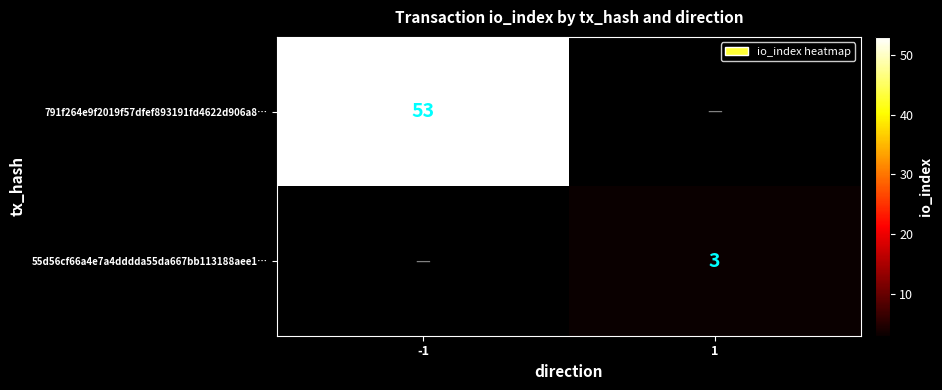

Is it true that 791f264e9f2019f57dfef893191fd4622d906a8… equals 53 at -1?

True